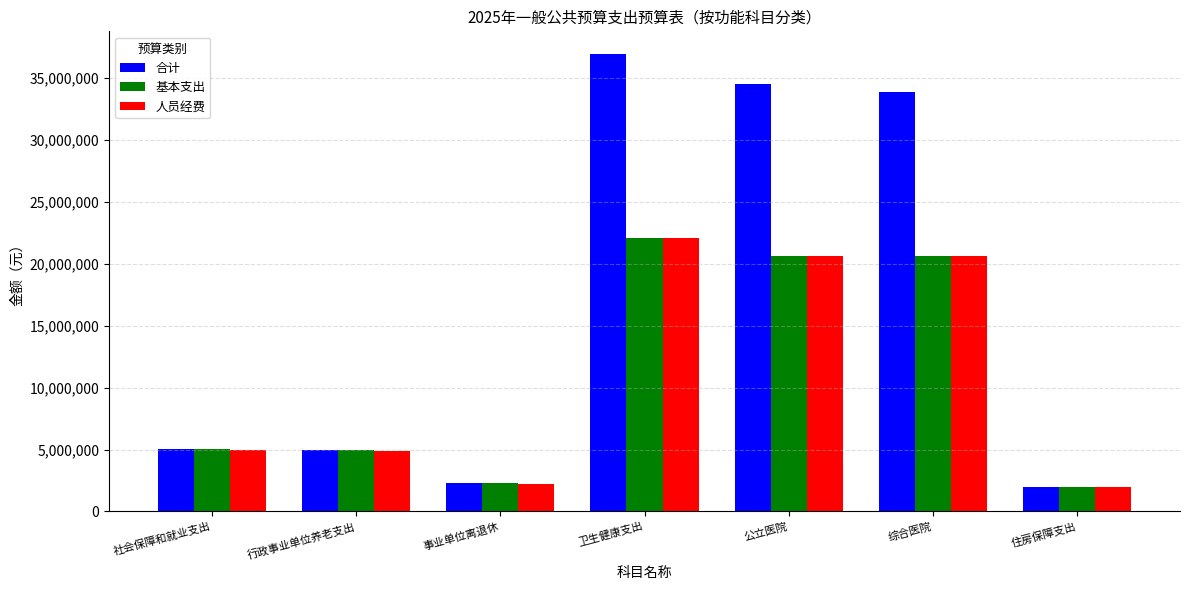

Is the value of 人员经费 at 卫生健康支出 greater than the value of 基本支出 at 社会保障和就业支出?

Yes